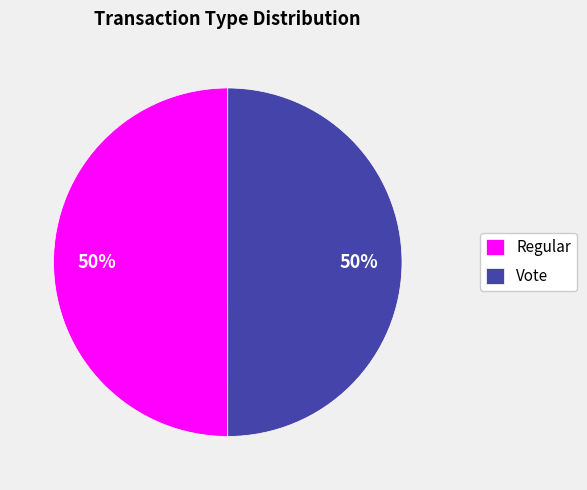

What is the ratio of the value at Regular to the value at Vote?

1.0